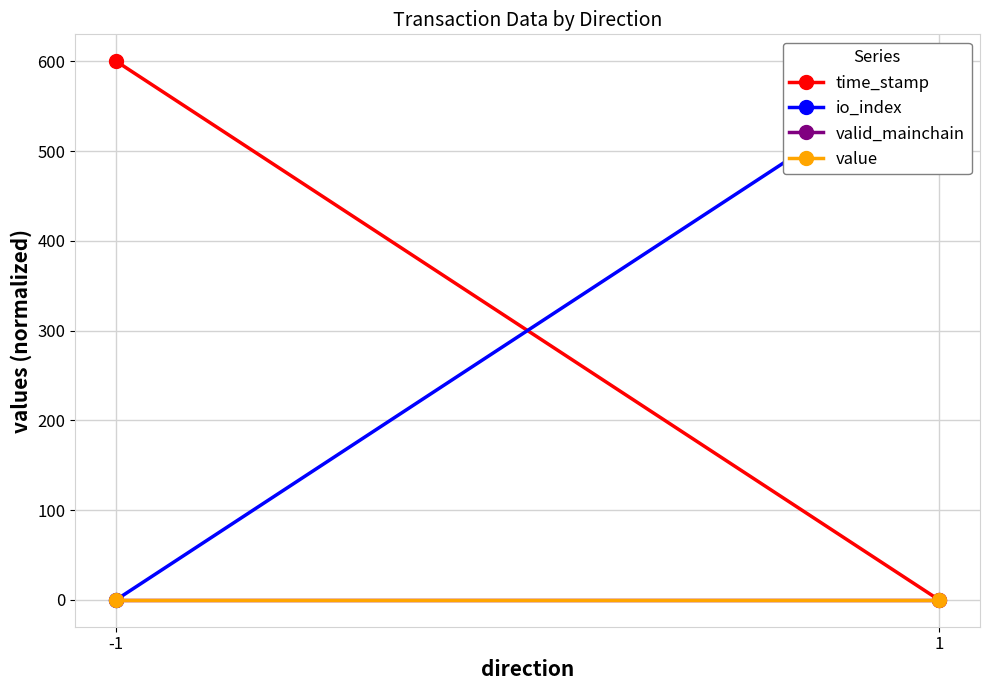

Which has a higher value, 1 or -1?

-1